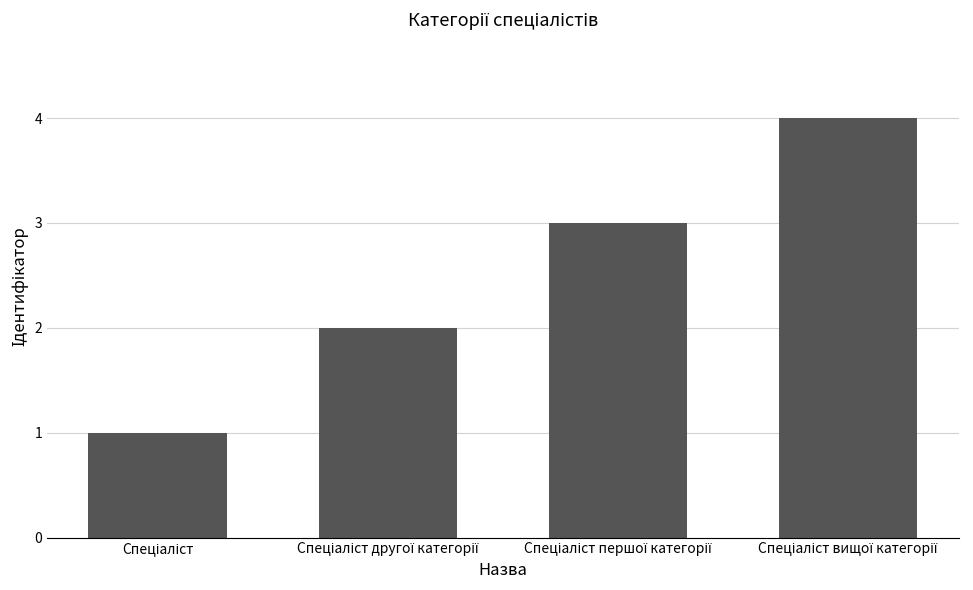

What is the value of the 2nd bar from the left?

2